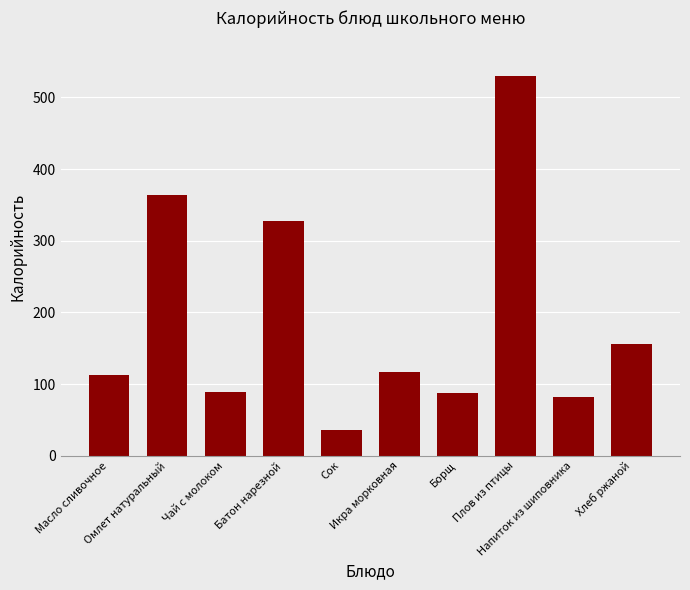

Does the chart contain stacked bars?

No